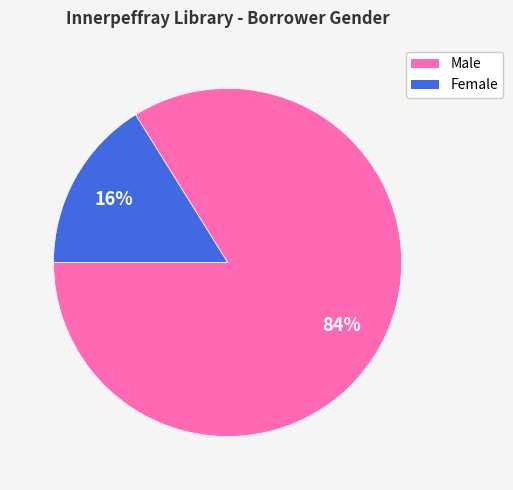

Rank the categories by value from highest to lowest.

Male, Female